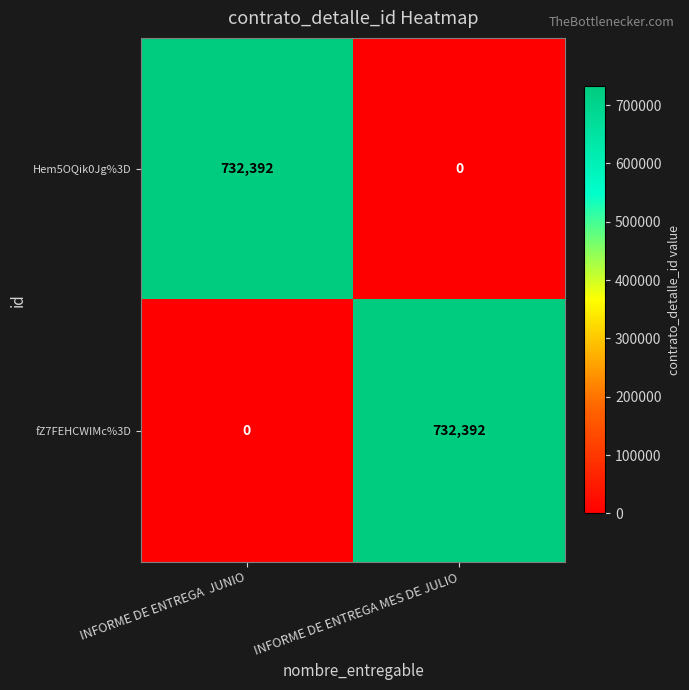

What is the difference between the maximum and minimum values in the Hem5OQik0Jg%3D series?

732392